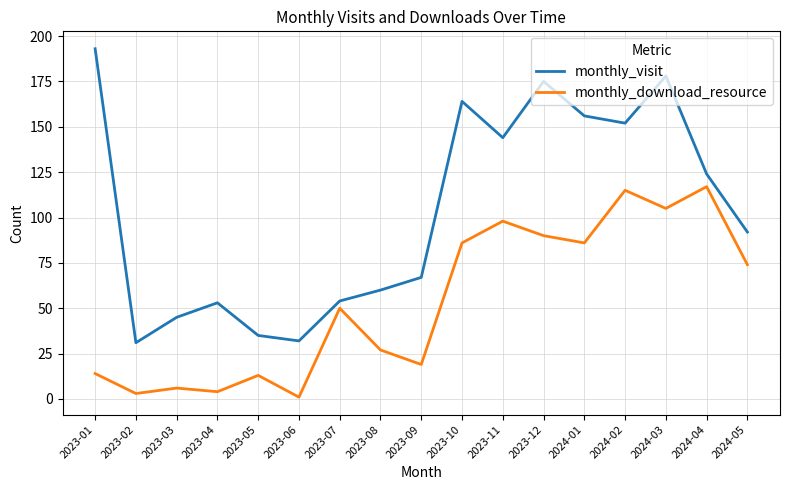

At how many categories does at least one series exceed 87?

9